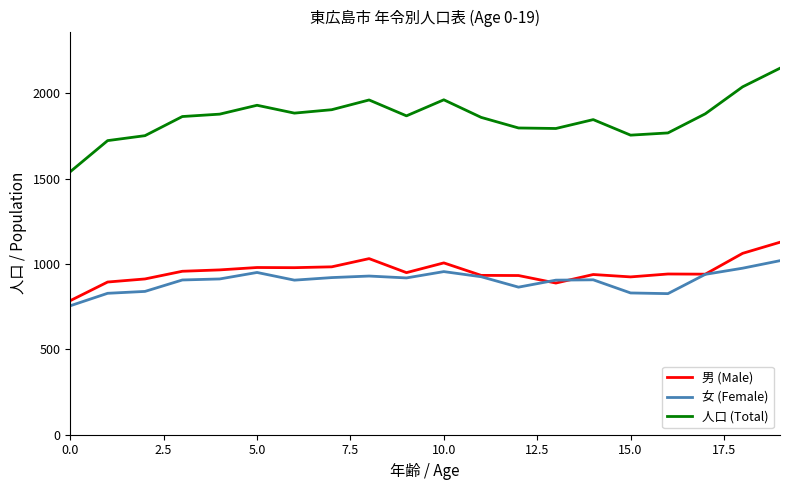

Rank the series by their maximum value, from lowest to highest.

女 (Female), 男 (Male), 人口 (Total)